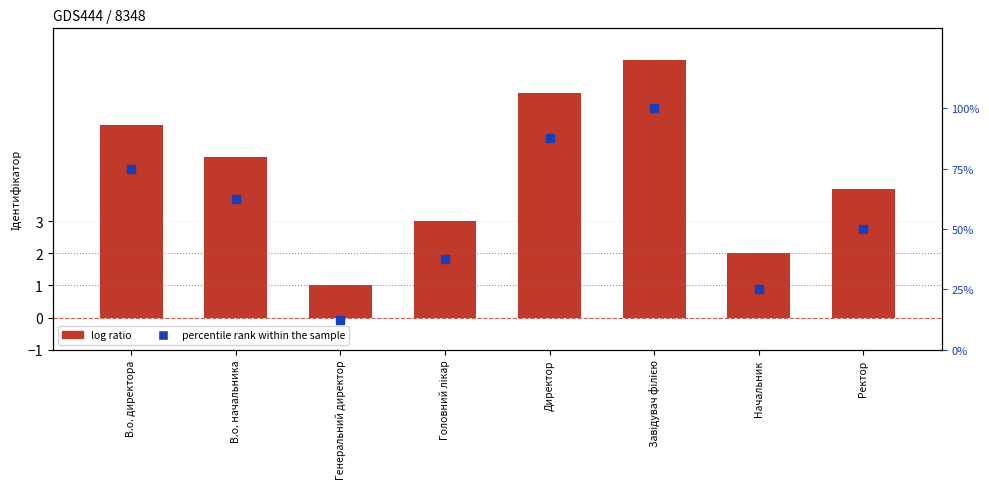

Which has a higher value, Генеральний директор or Начальник?

Начальник